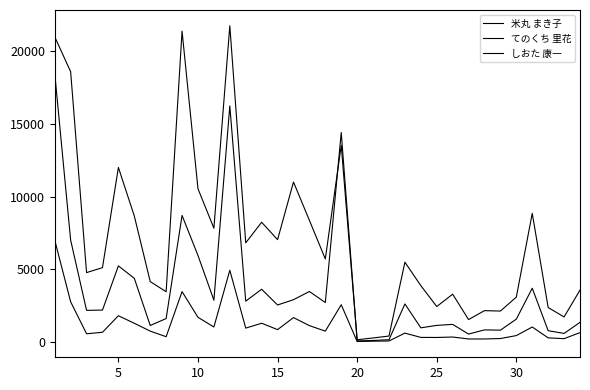

Does the chart have visible grid lines?

No